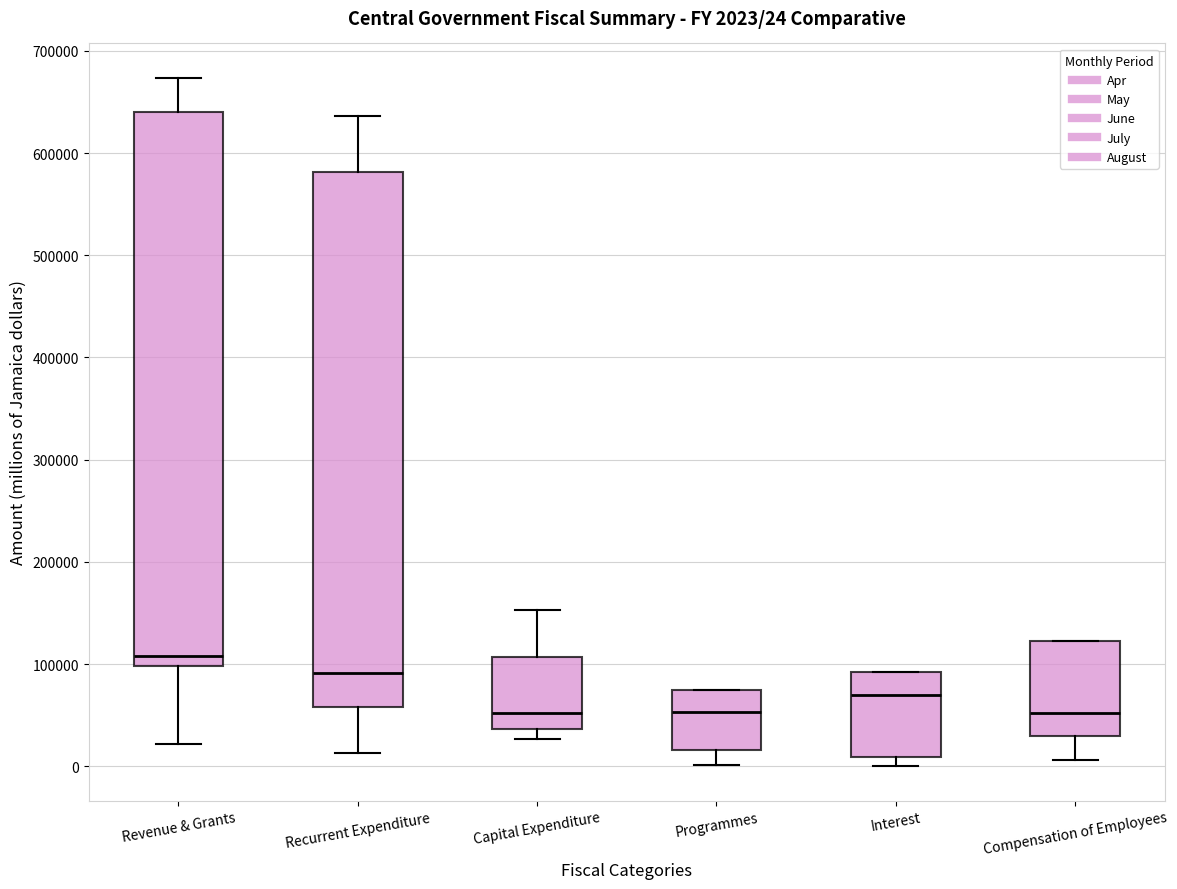

Which box is the tallest, from its lower edge to its upper edge?

Revenue & Grants